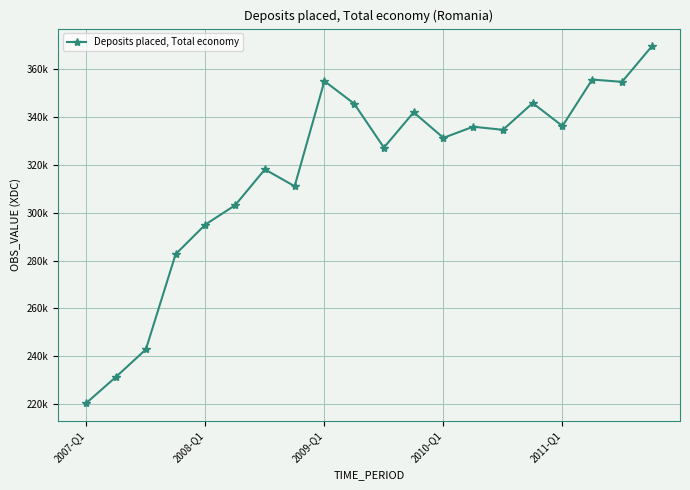

Is this an area chart (filled region under the line)?

No